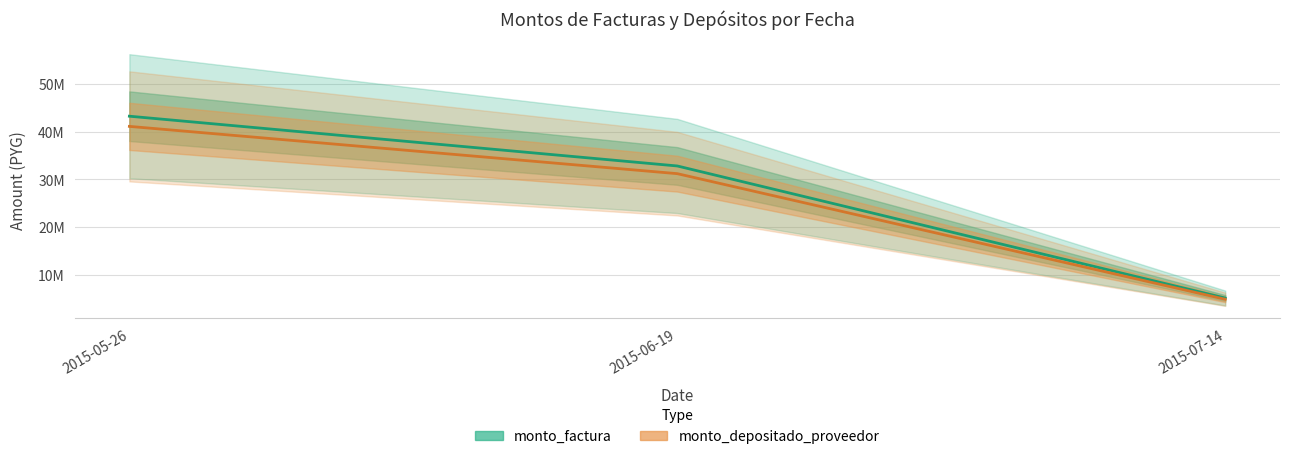

What is the label of the 3rd point from the left?

2015-07-14